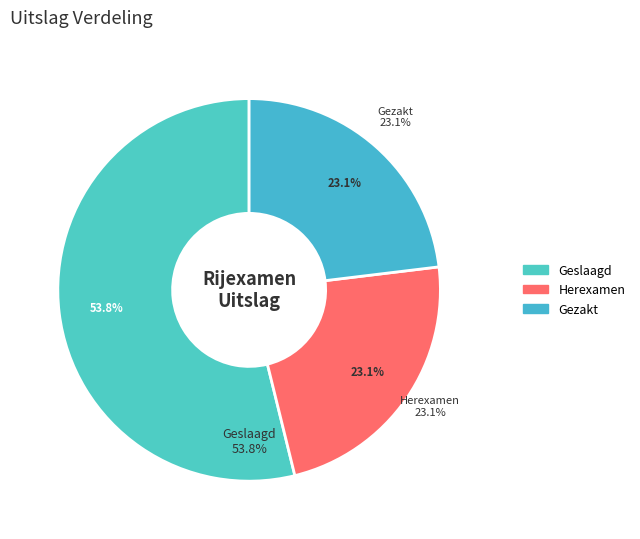

To the nearest percent, what is the average slice percentage?

33%